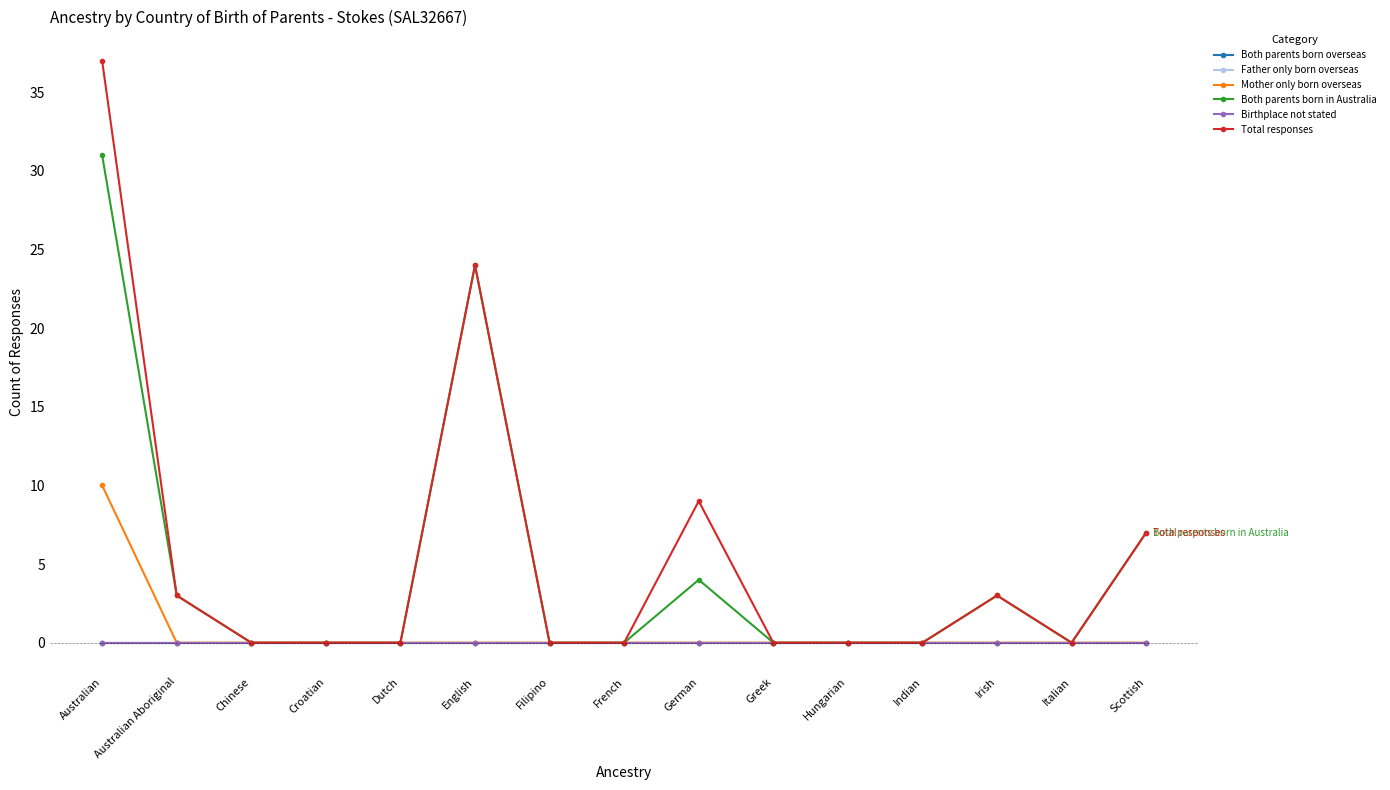

Reading left to right, transcribe all the data shown in this chart.

Both parents born overseas: 0	0	0	0	0	0	0	0	0	0	0	0	0	0	0
Father only born overseas: 0	0	0	0	0	0	0	0	0	0	0	0	0	0	0
Mother only born overseas: 10	0	0	0	0	0	0	0	0	0	0	0	0	0	0
Both parents born in Australia: 31	3	0	0	0	24	0	0	4	0	0	0	3	0	7
Birthplace not stated: 0	0	0	0	0	0	0	0	0	0	0	0	0	0	0
Total responses: 37	3	0	0	0	24	0	0	9	0	0	0	3	0	7